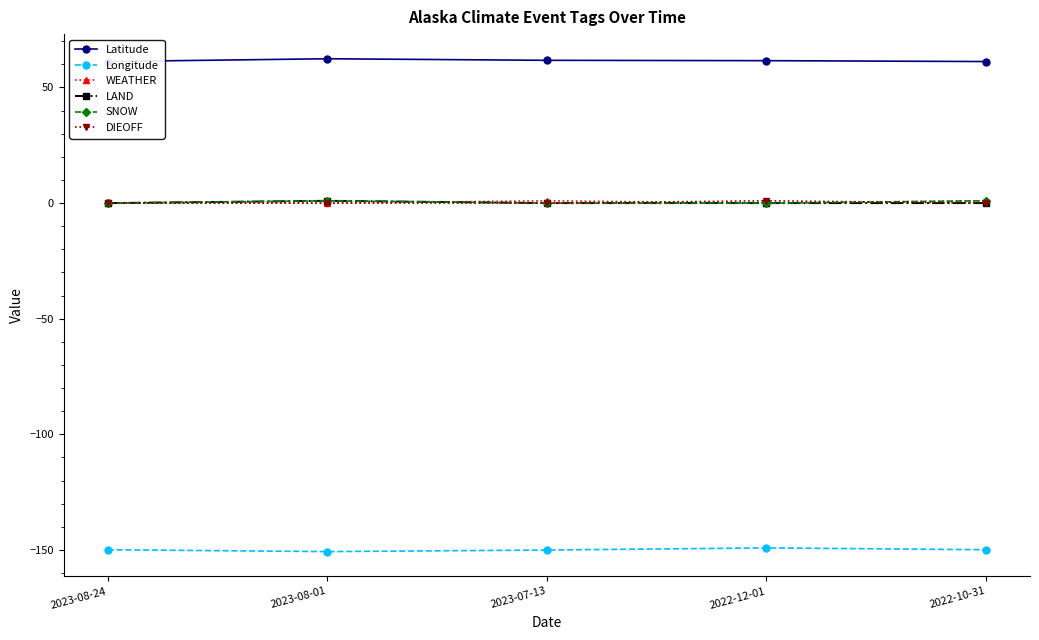

Which series has the widest spread of values?

Longitude